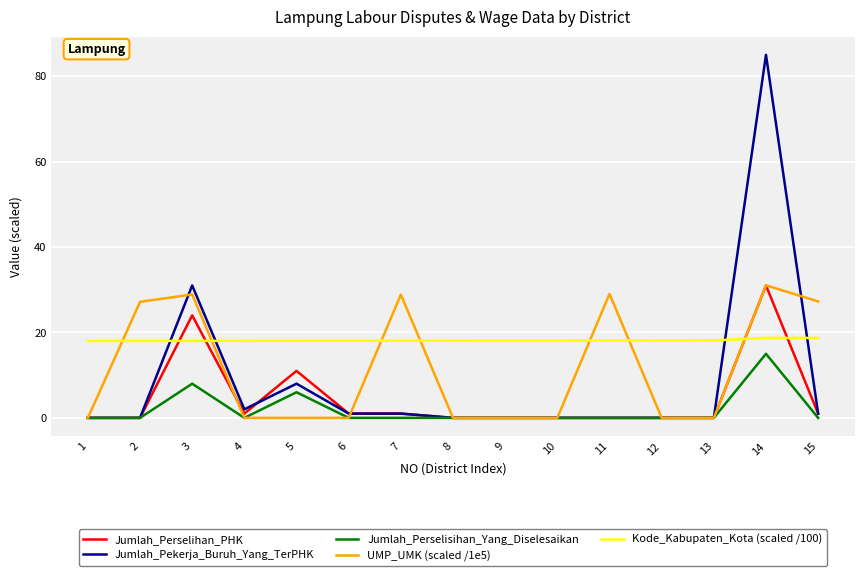

Is this an area chart (filled region under the line)?

No